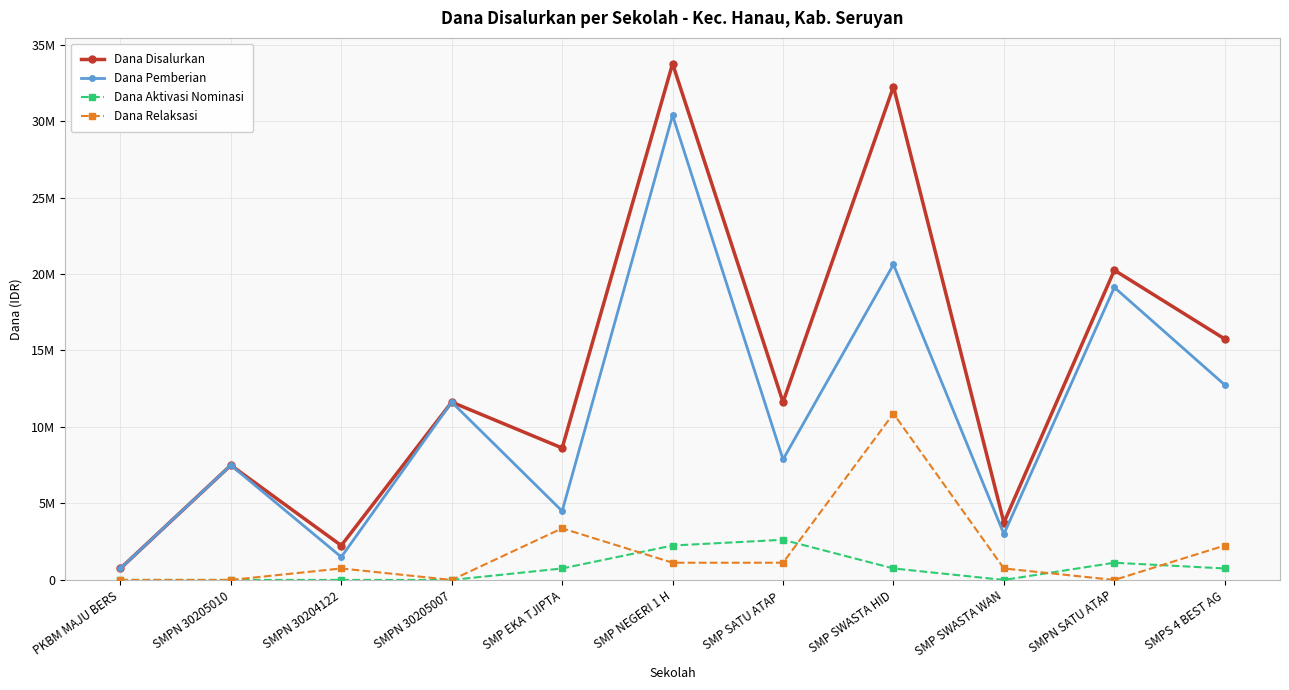

What is the value of the Dana Relaksasi point at the 6th from the left?

1125000